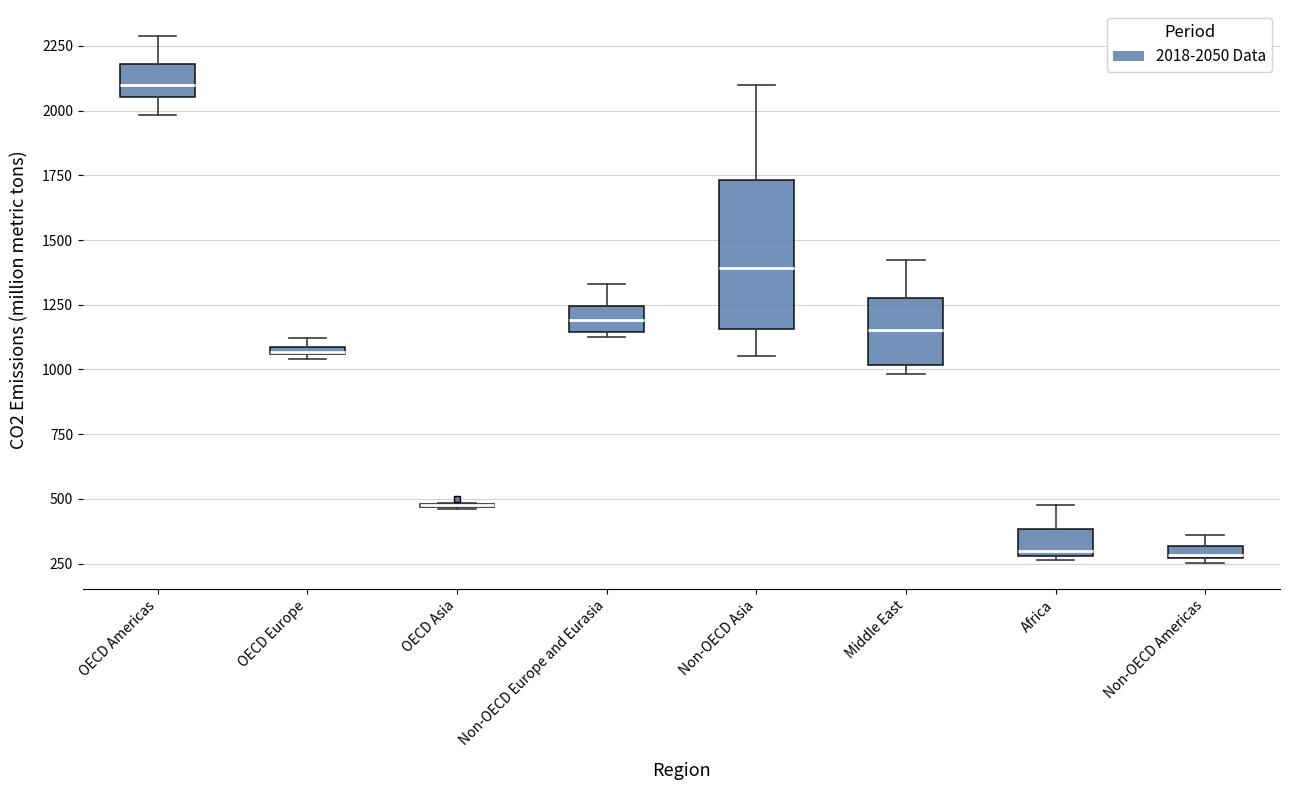

Which box is the tallest, from its lower edge to its upper edge?

Non-OECD Asia